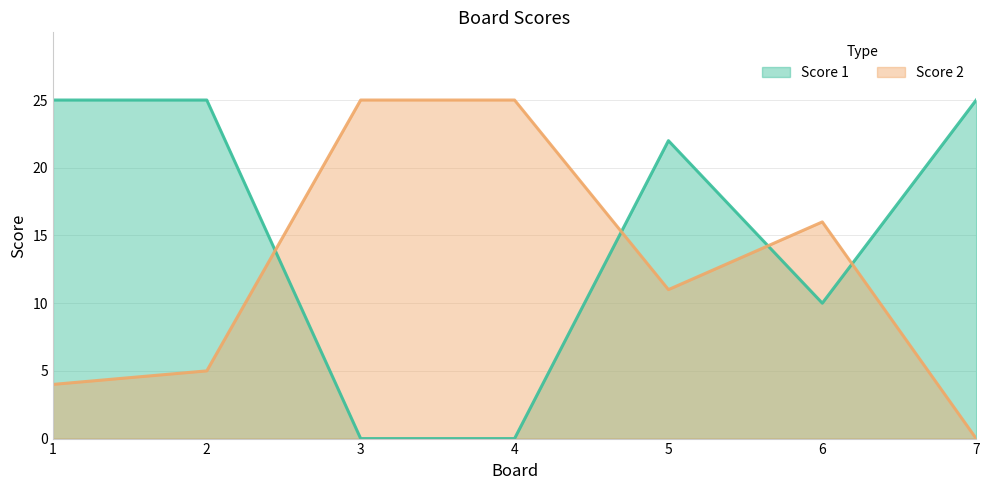

At how many categories does at least one series exceed 1?

7